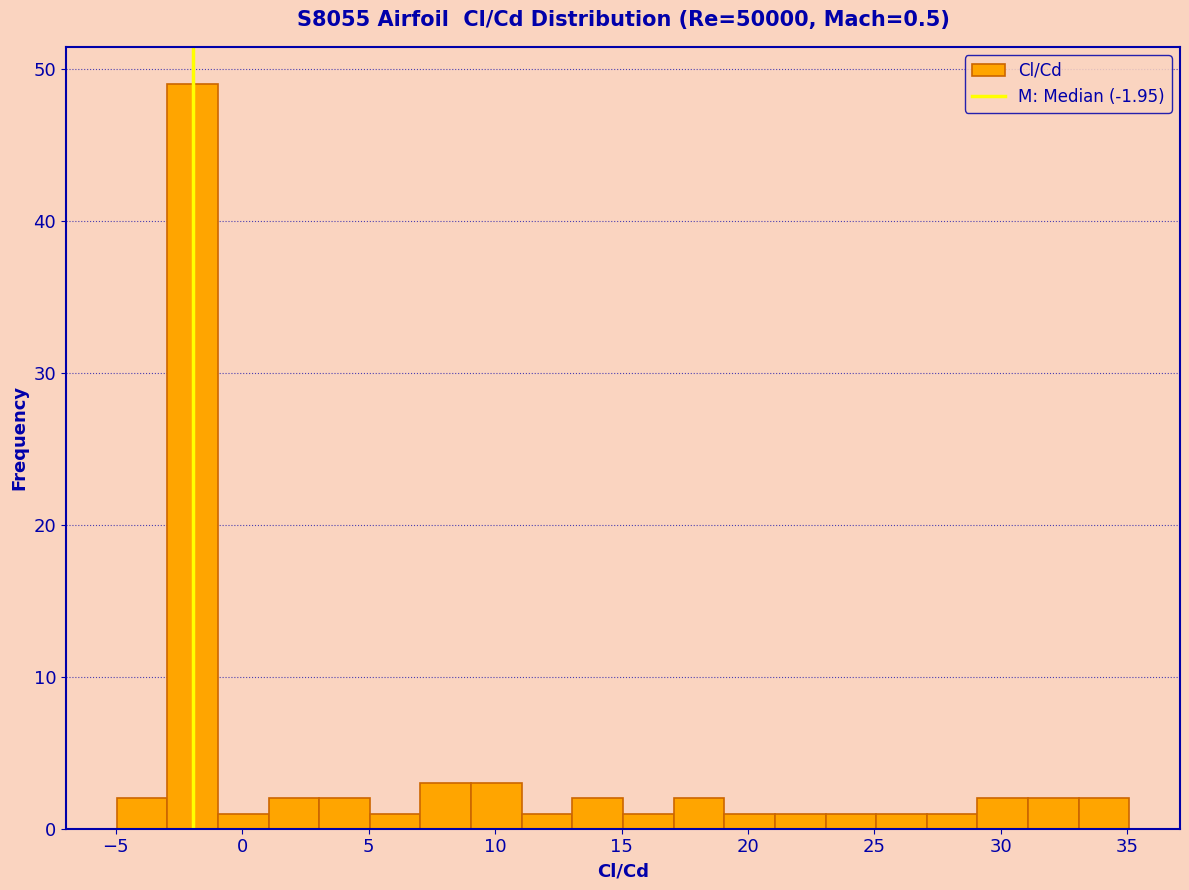

Reading left to right, list every bar in this chart as the range it spans on the x-axis followed by its height. Neither the bar edges nor the heights are printed on the chart, so give them approximately, as read against the axes.

-5 to -3: 2
-3 to -1: 49
-1 to 1: 1
1 to 3: 2
3 to 5: 2
5 to 7: 1
7 to 9: 3
9 to 11: 3
11 to 13: 1
13 to 15: 2
15 to 17: 1
17 to 19: 2
19 to 21: 1
21 to 23: 1
23 to 25: 1
25 to 27: 1
27 to 29: 1
29 to 31: 2
31 to 33: 2
33 to 35: 2